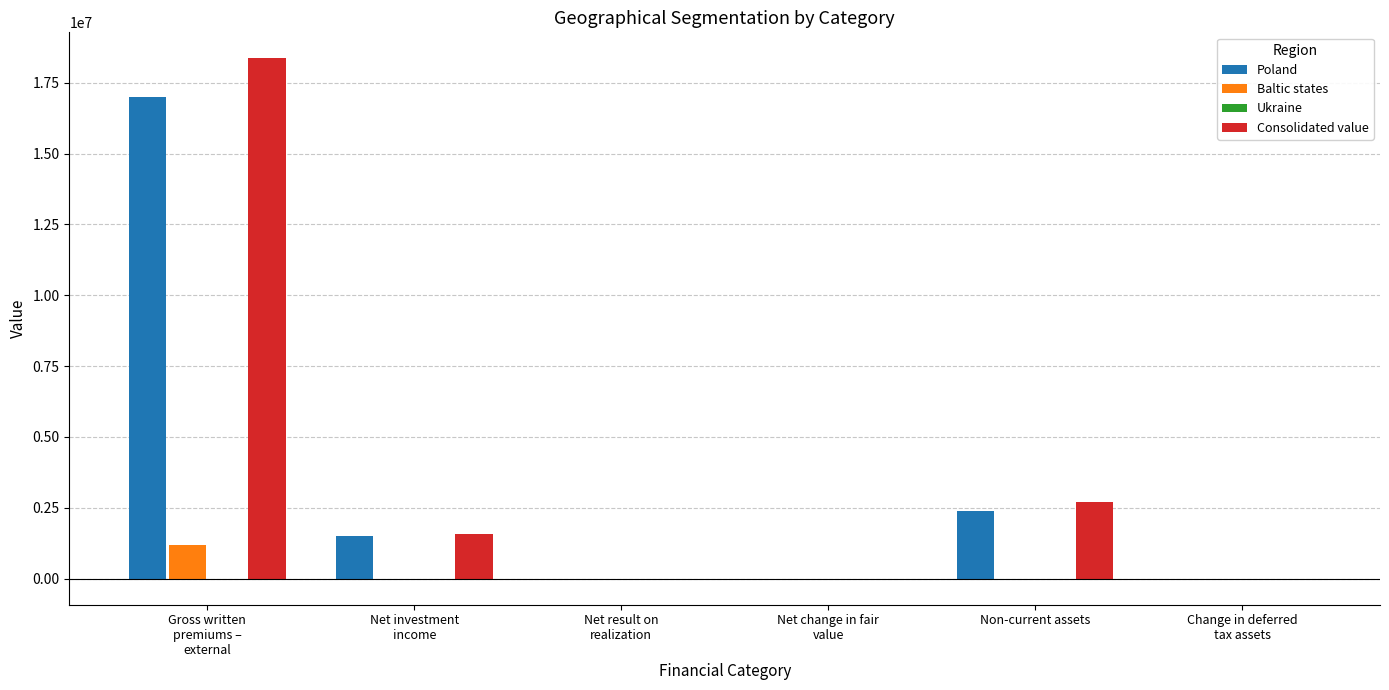

What is the sum of all Consolidated value values?

22623785.2